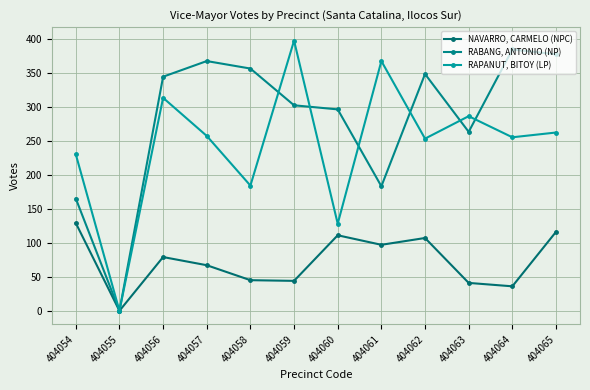

Count the number of categories in the chart.

12